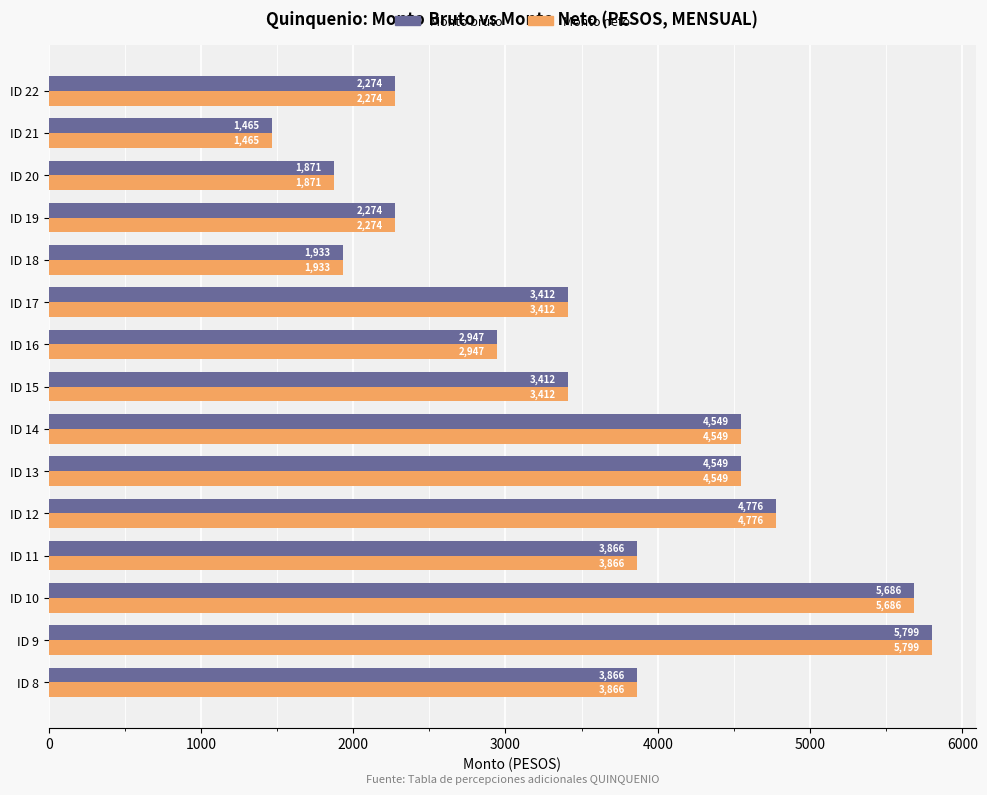

Which category has the lowest value across all series?

ID 21